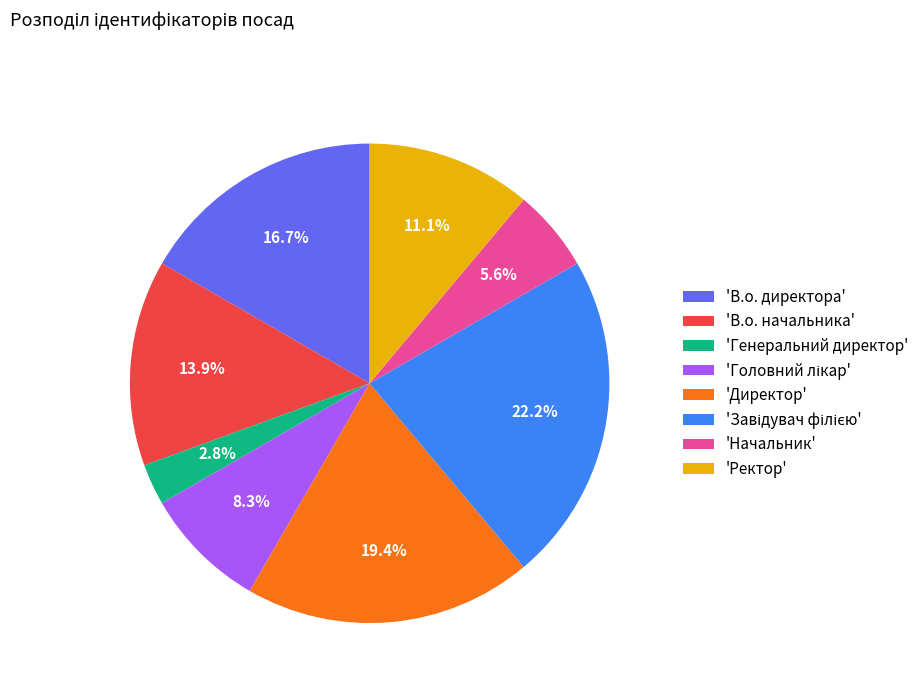

What is the smallest slice in the pie chart?

'Генеральний директор'